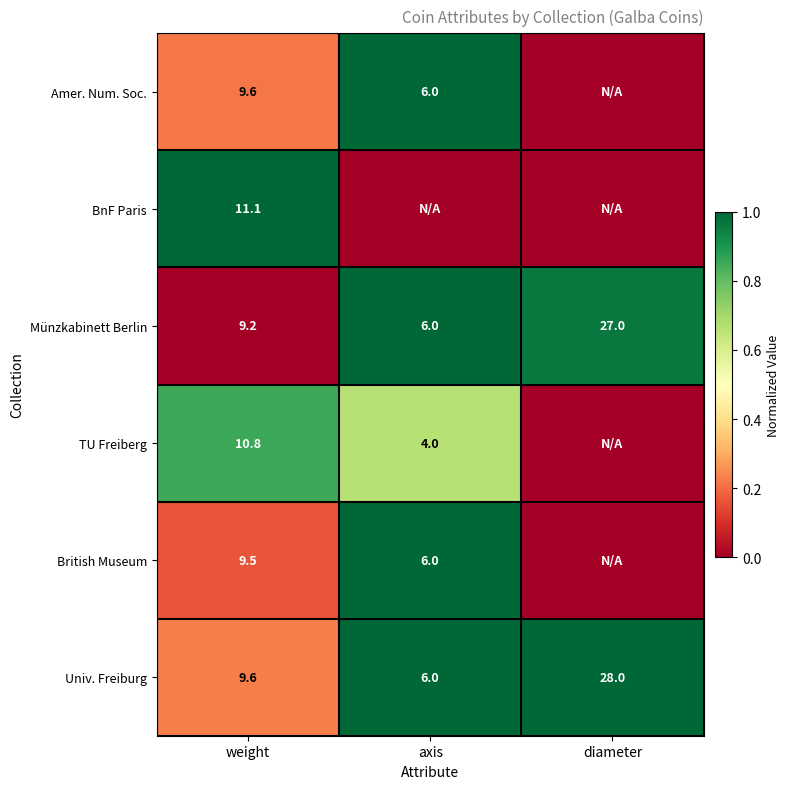

At which category is the sum across all series the highest?

axis